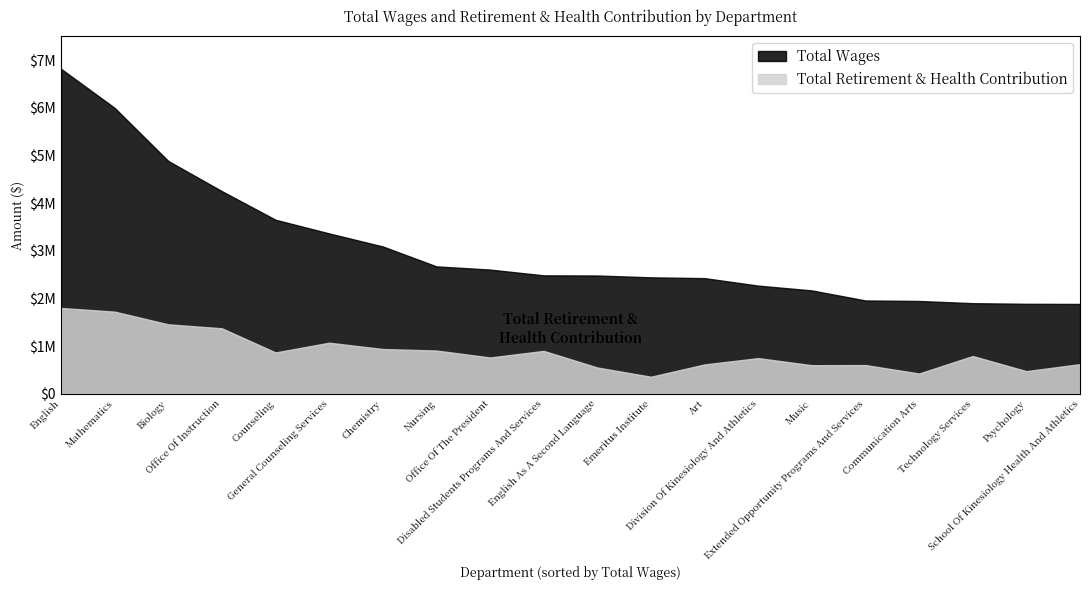

Where is the first local minimum for Total Retirement & Health Contribution?

Counseling